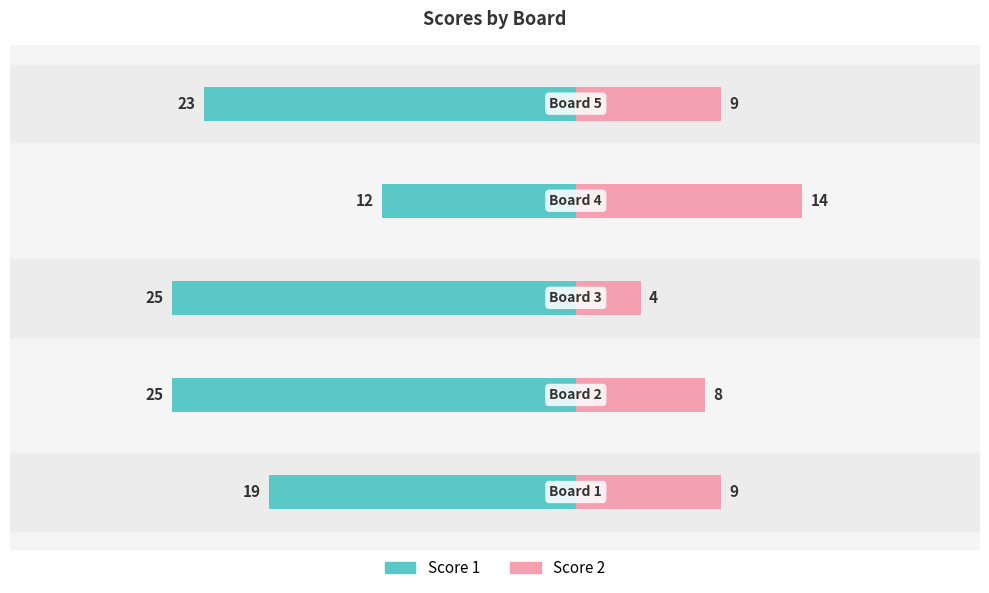

What is the value of the Score 2 bar at the 1st from the left?

9